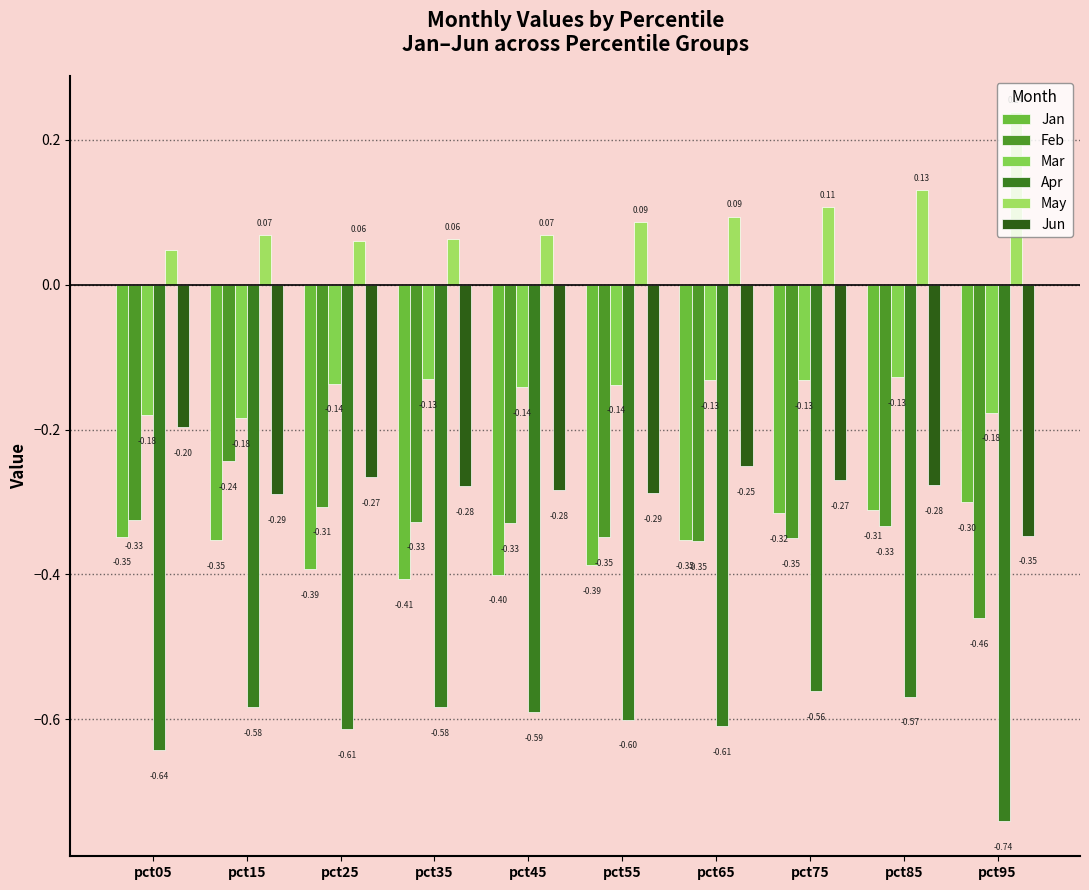

The value of Apr at pct85 is -0.4. True or false?

False